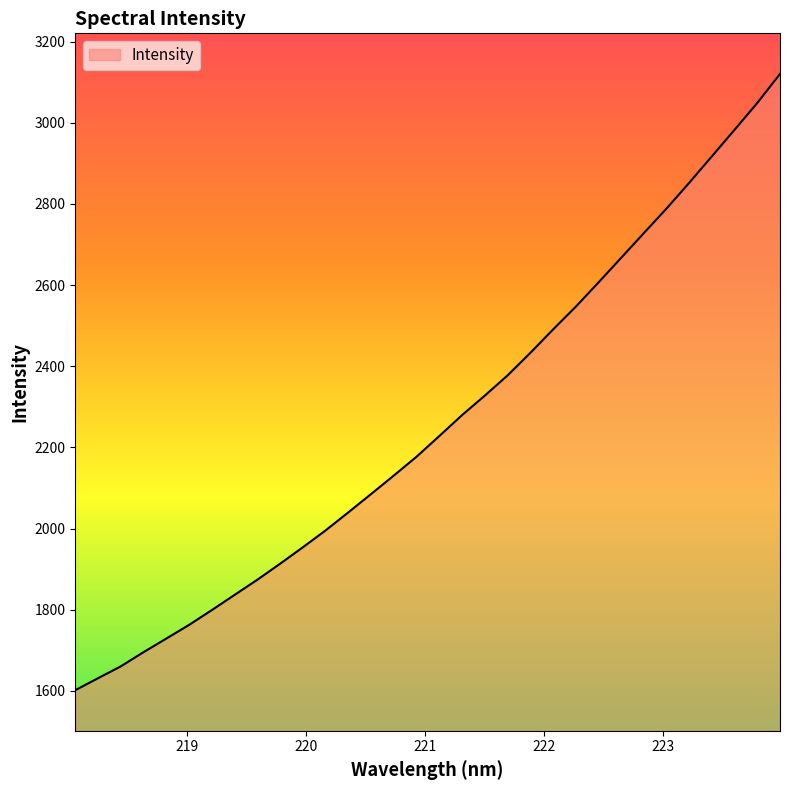

What is the minimum value shown in the chart?

1601.8